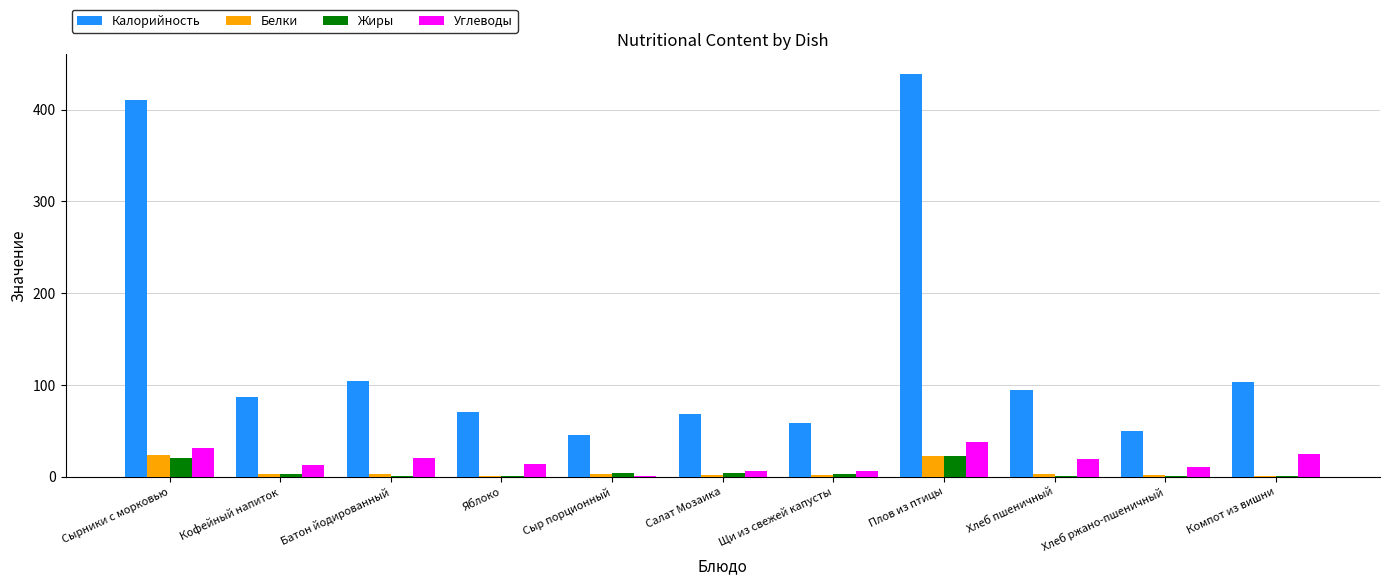

Between Салат Мозаика and Плов из птицы, which series saw the biggest shift?

Калорийность